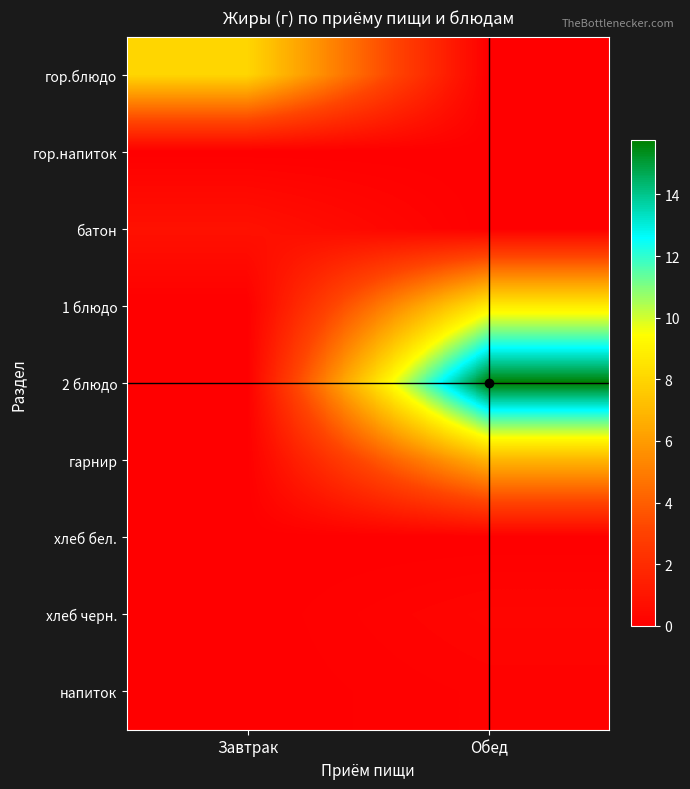

At Обед, list the series in order from smallest to largest.

гор.блюдо, гор.напиток, батон, хлеб бел., напиток, хлеб черн., гарнир, 1 блюдо, 2 блюдо